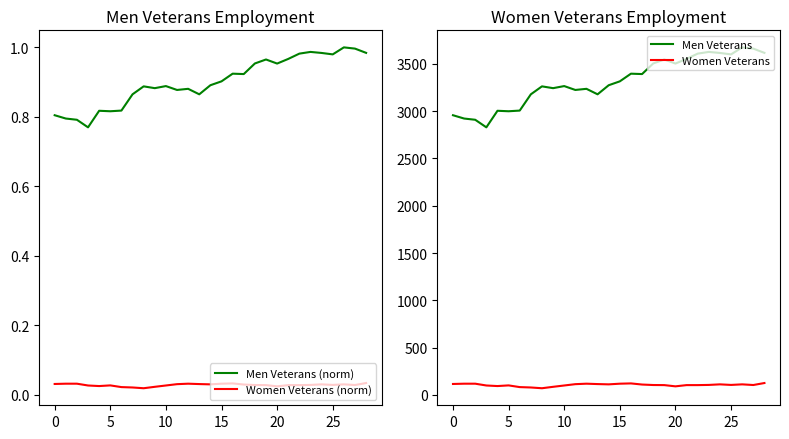

True or false: Women Veterans (norm) and Men Veterans (norm) intersect in this chart.

False